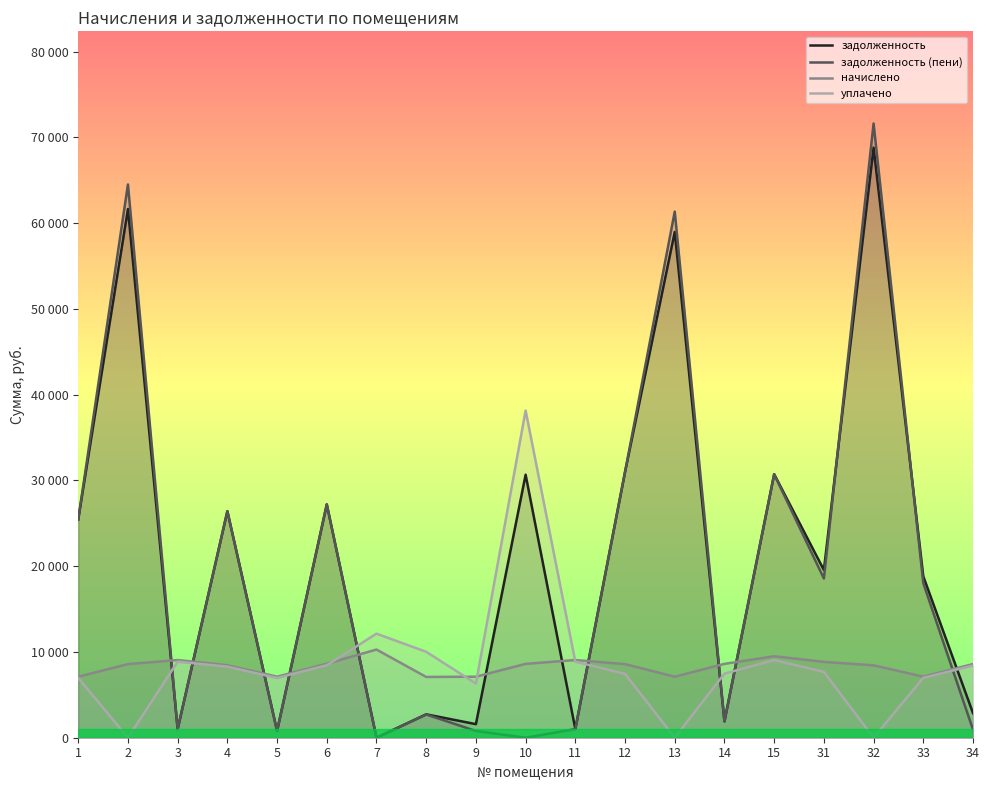

Which has a higher value, 11 or 14?

14